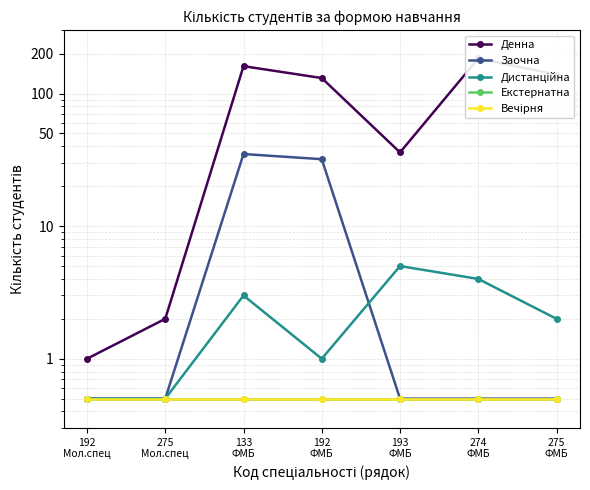

Reading left to right, transcribe all the data shown in this chart.

Денна: 1.0	2.0	161.0	131.0	36.0	184.0	139.0
Заочна: 0.5	0.5	35.0	32.0	0.5	0.5	0.5
Дистанційна: 0.5	0.5	3.0	1.0	5.0	4.0	2.0
Екстернатна: 0.5	0.5	0.5	0.5	0.5	0.5	0.5
Вечірня: 0.5	0.5	0.5	0.5	0.5	0.5	0.5